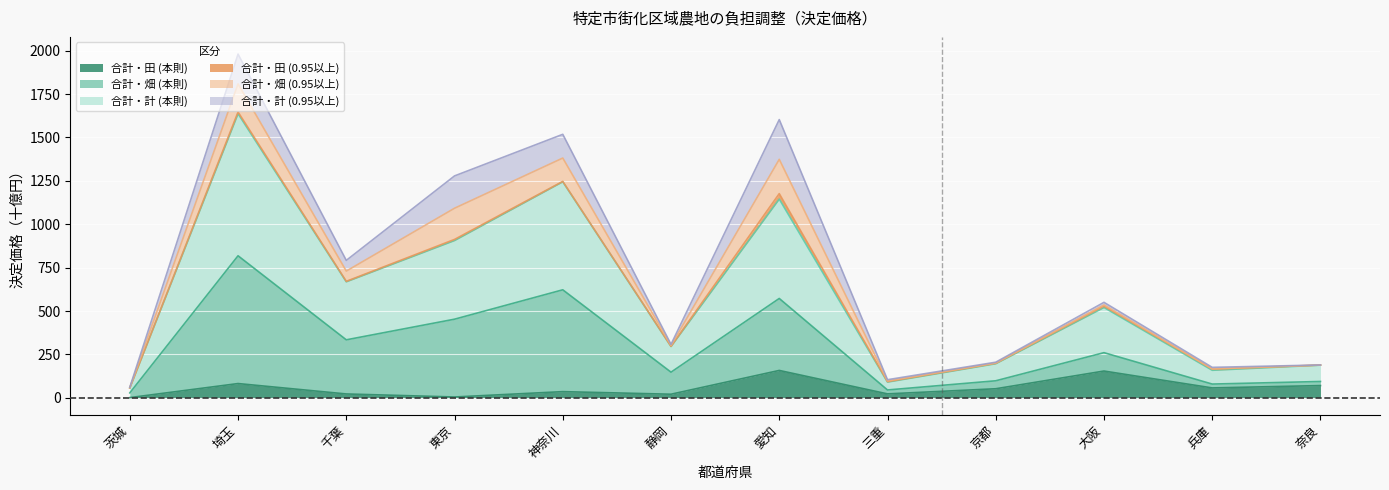

At which category is the sum across all series the highest?

埼玉